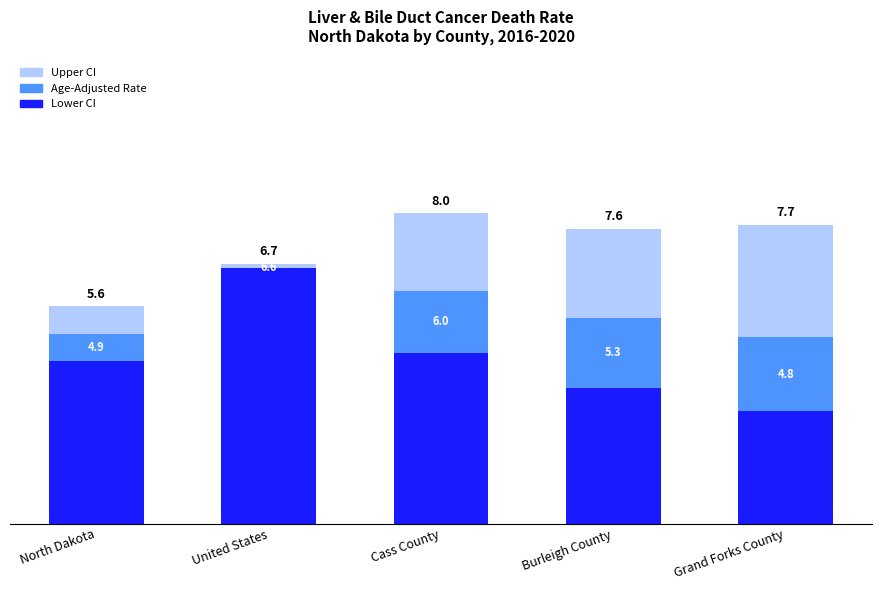

Where does the Lower CI series first go above 4?

North Dakota